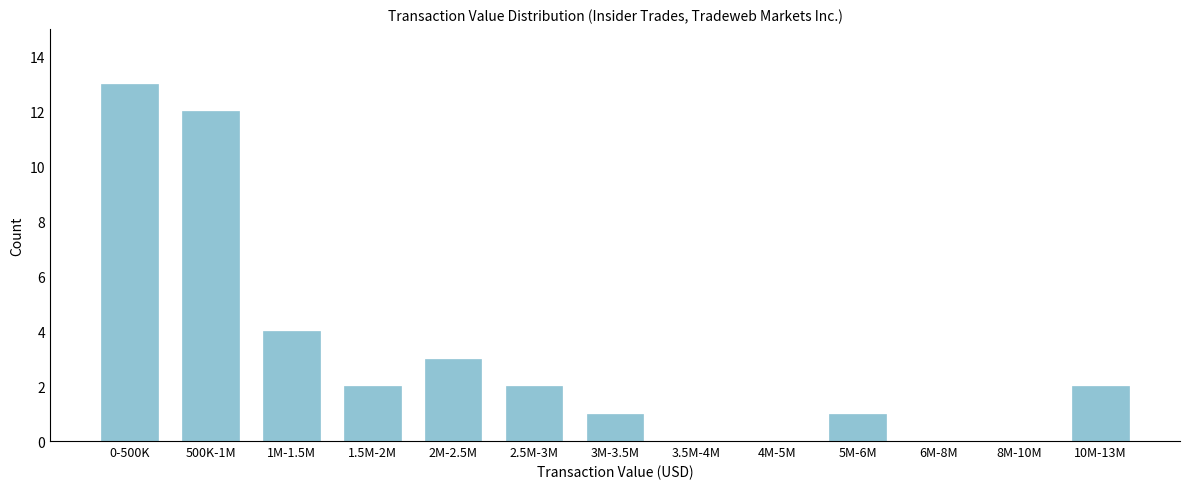

Reading left to right, transcribe all the data shown in this chart.

0-500K=13	500K-1M=12	1M-1.5M=4	1.5M-2M=2	2M-2.5M=3	2.5M-3M=2	3M-3.5M=1	3.5M-4M=0	4M-5M=0	5M-6M=1	6M-8M=0	8M-10M=0	10M-13M=2